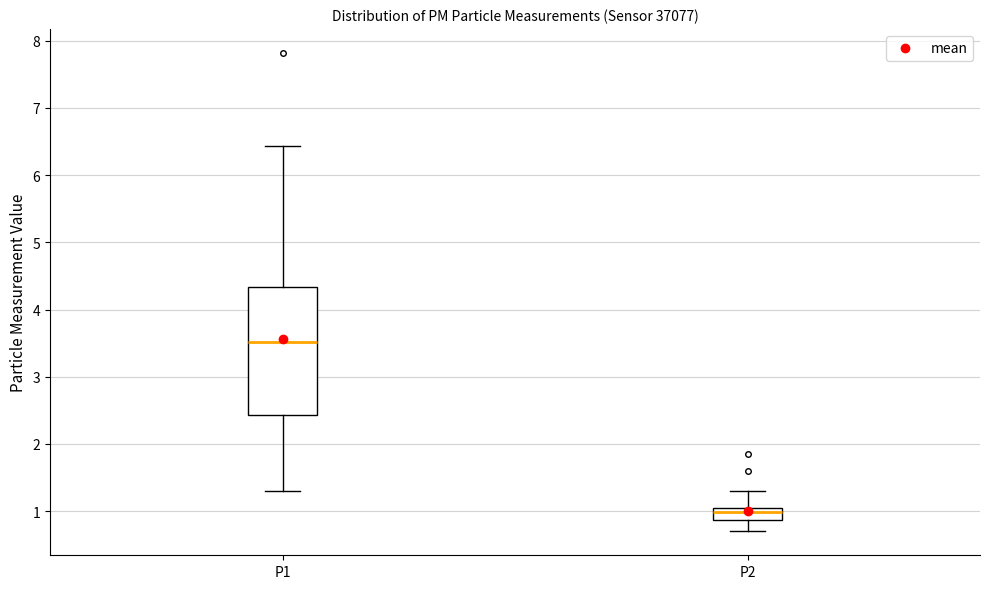

Which box is the tallest, from its lower edge to its upper edge?

P1